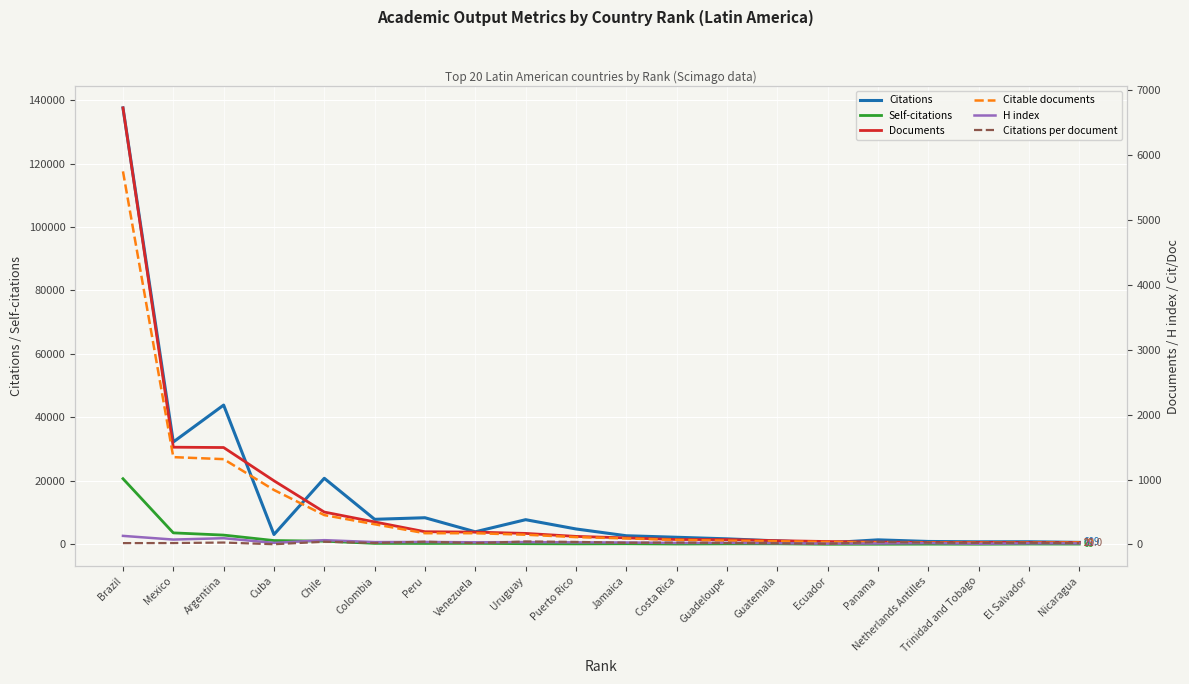

What is the label of the 2nd point from the left?

Mexico